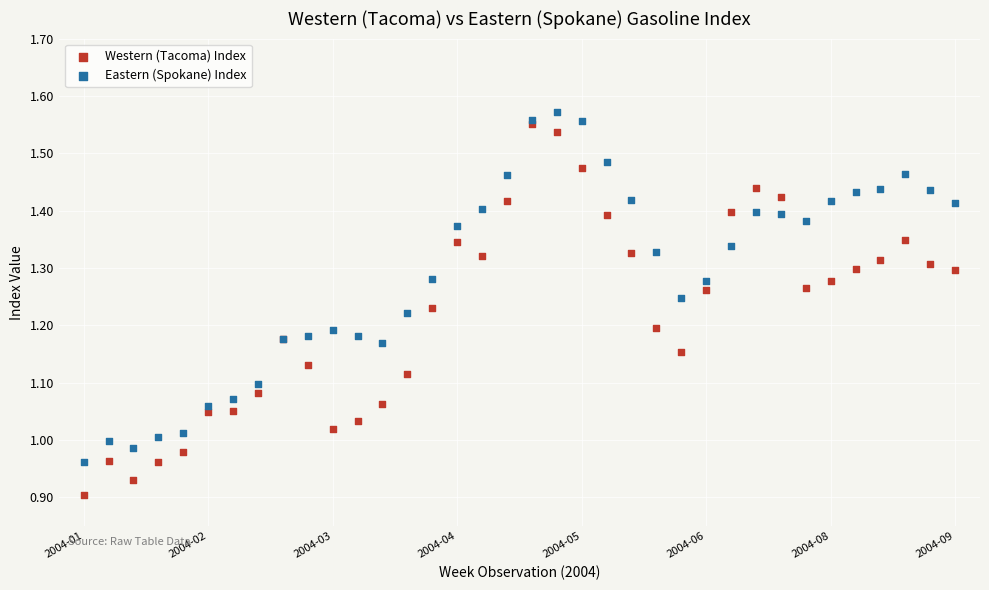

Which series reaches the maximum Y coordinate?

Eastern (Spokane) Index